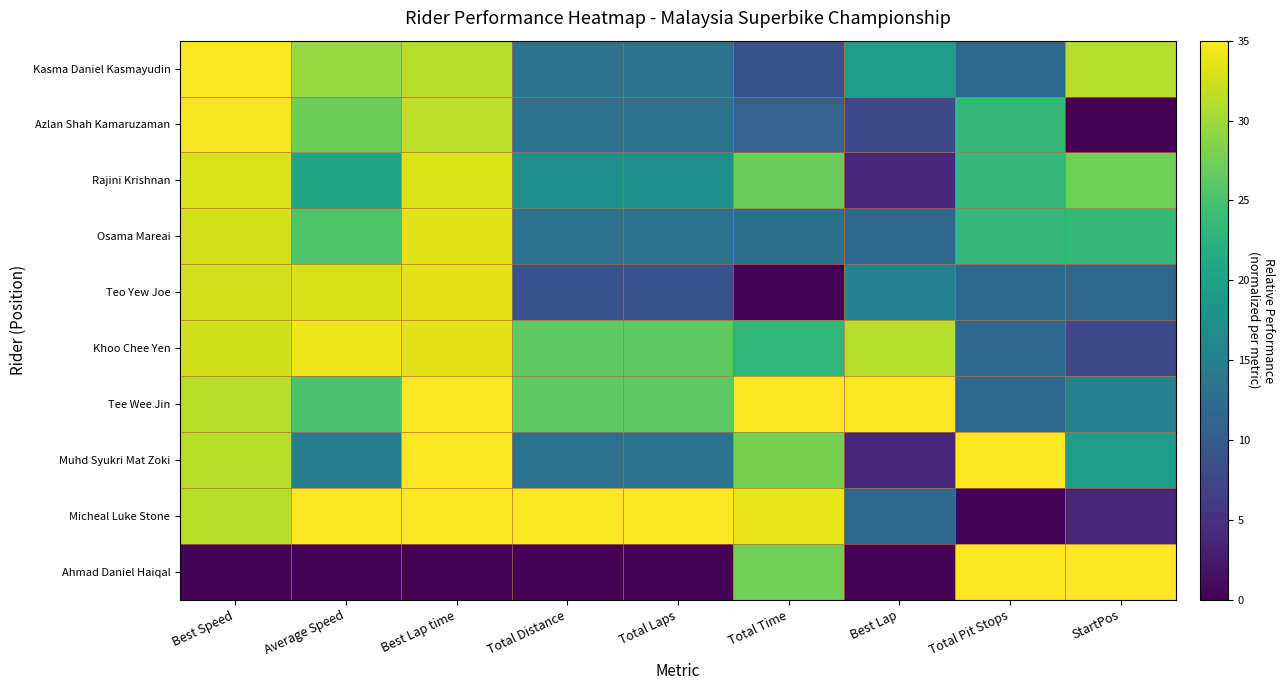

Which label corresponds to the largest value in the chart?

Best Speed